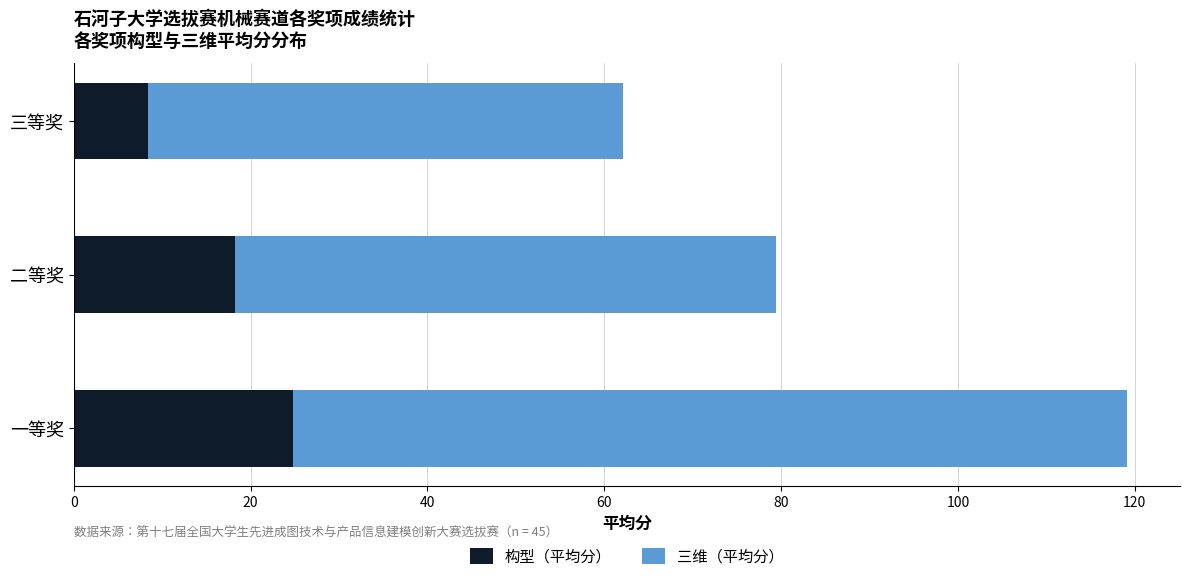

The 构型（平均分） series shows 24.8 at 一等奖. True or false?

True